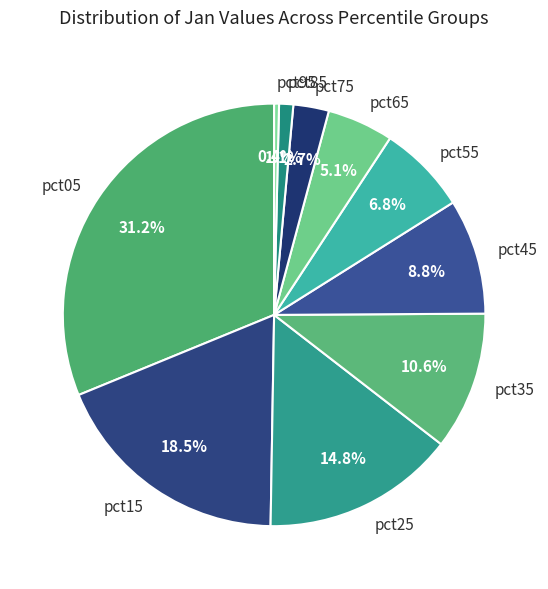

Between pct85 and pct35, which is larger?

pct35